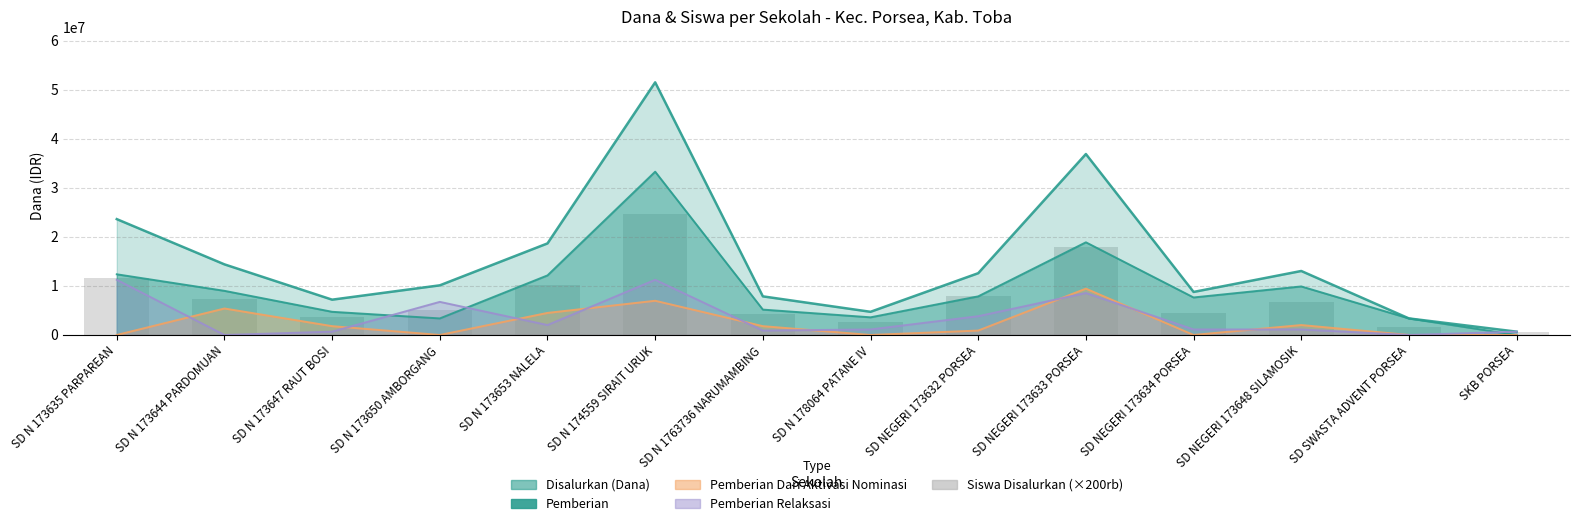

The chart shows a value of 1600000 at SD SWASTA ADVENT PORSEA. True or false?

True